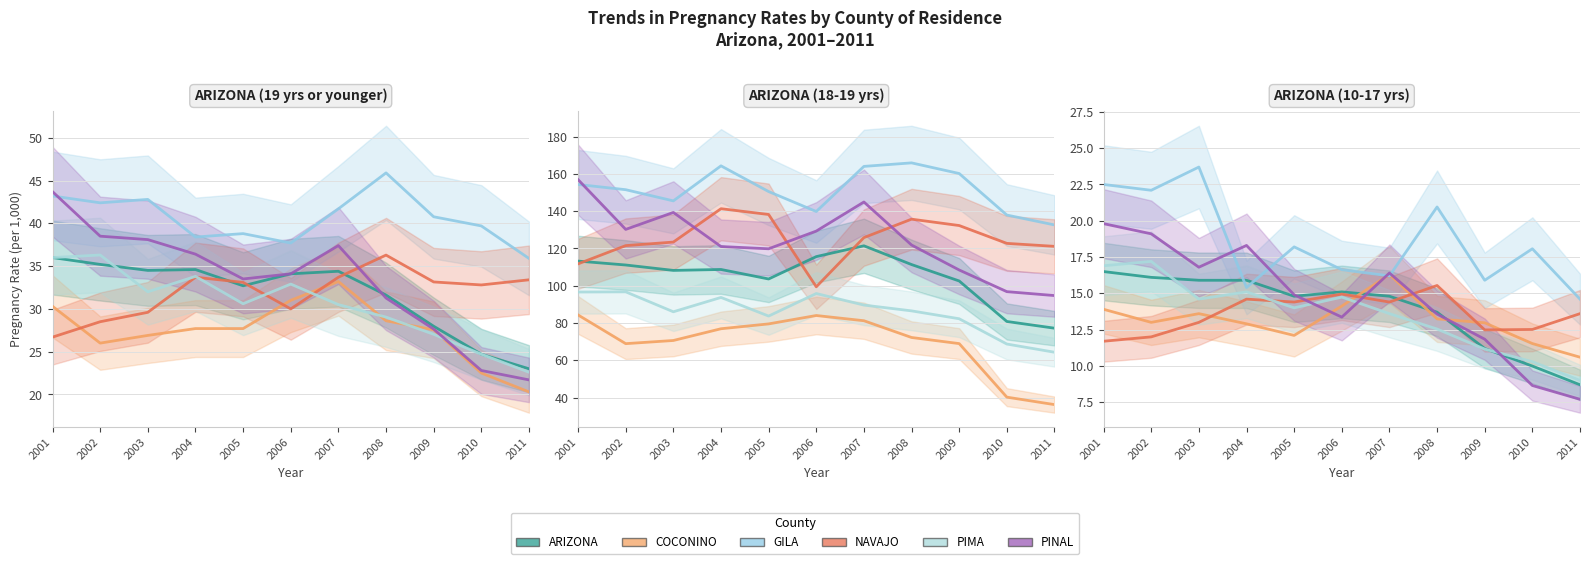

What is the value of the GILA point at the 3rd from the left?

23.7